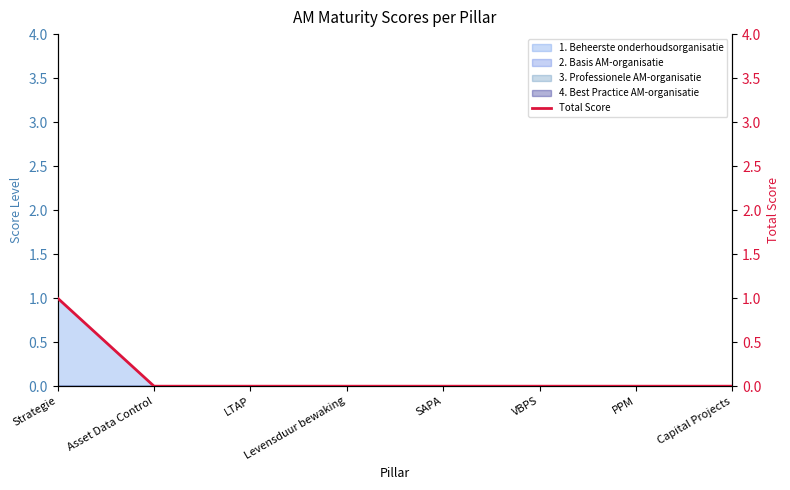

Rank the categories by value from lowest to highest.

Asset Data Control, LTAP, Levensduur bewaking, SAPA, VBPS, PPM, Capital Projects, Strategie